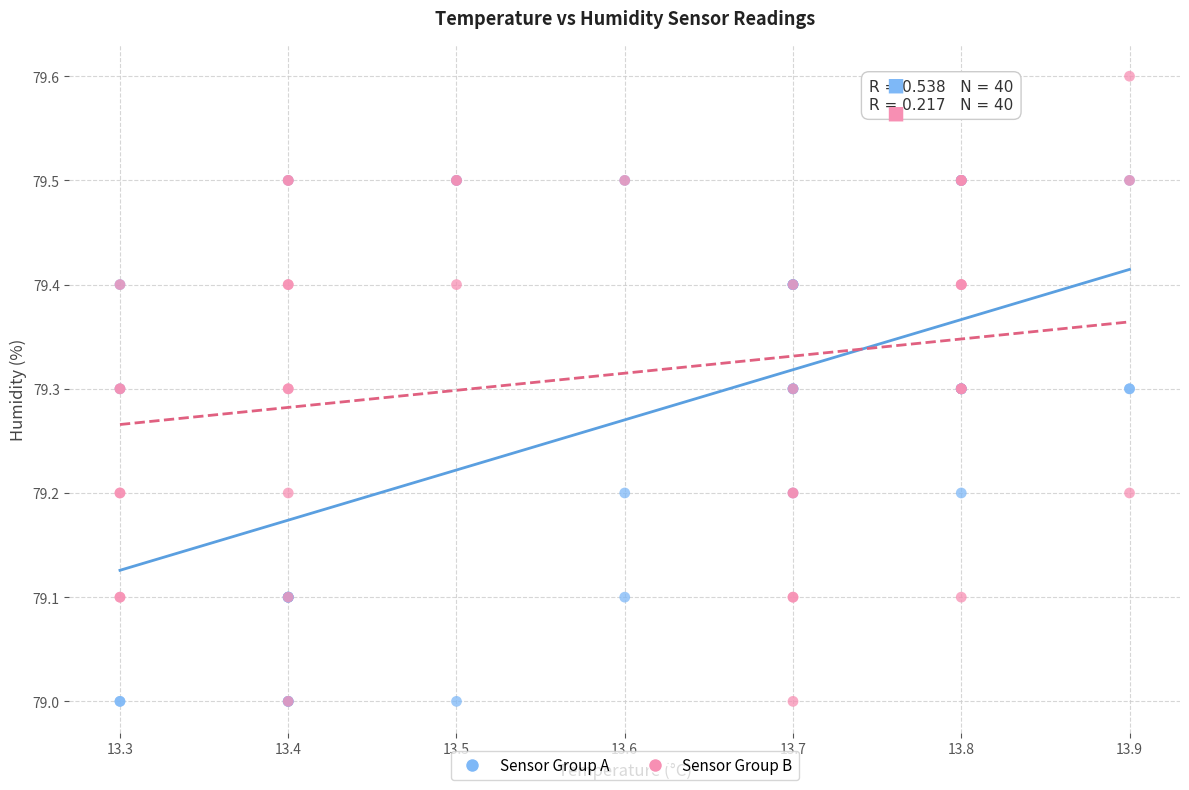

Which series contains the highest Y value?

Sensor Group B